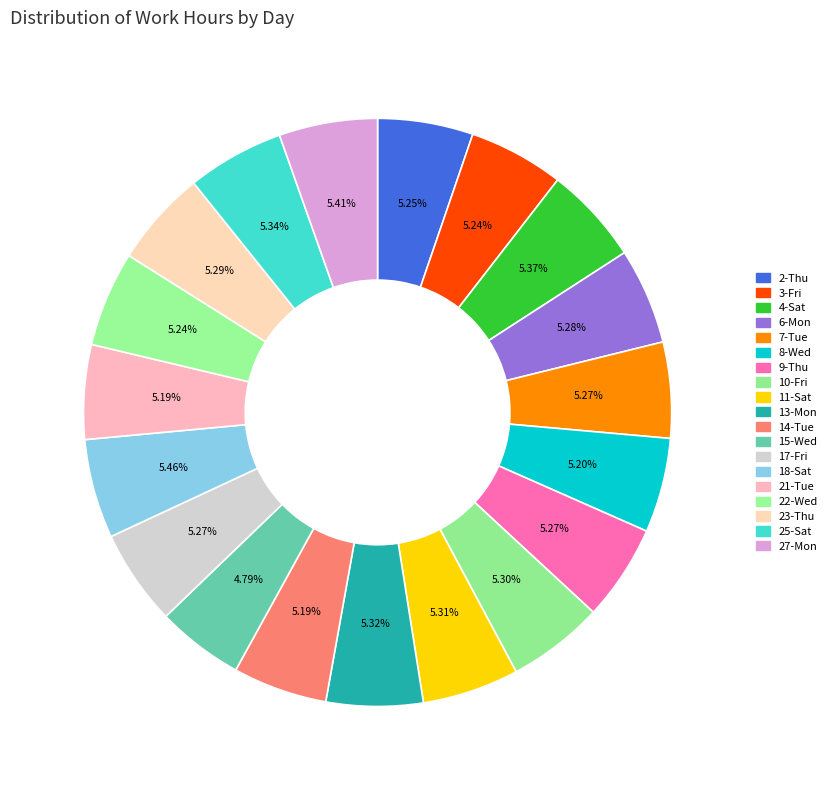

How many slices are in this pie chart?

19